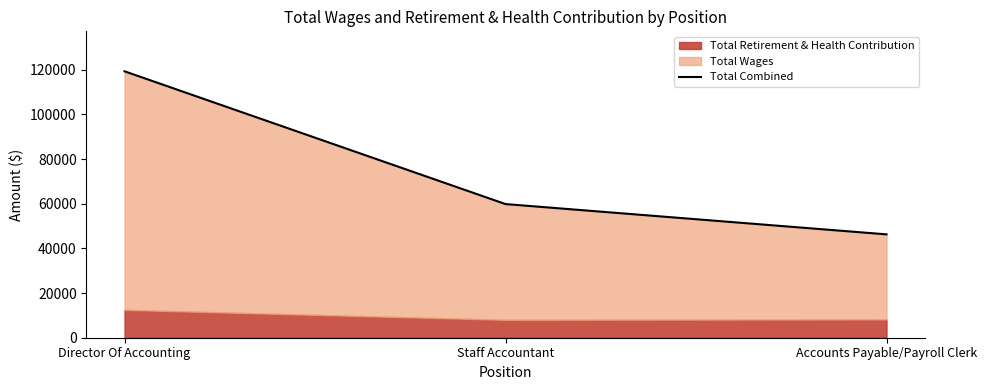

What is the difference between the values at Director Of Accounting and Accounts Payable/Payroll Clerk?

73002